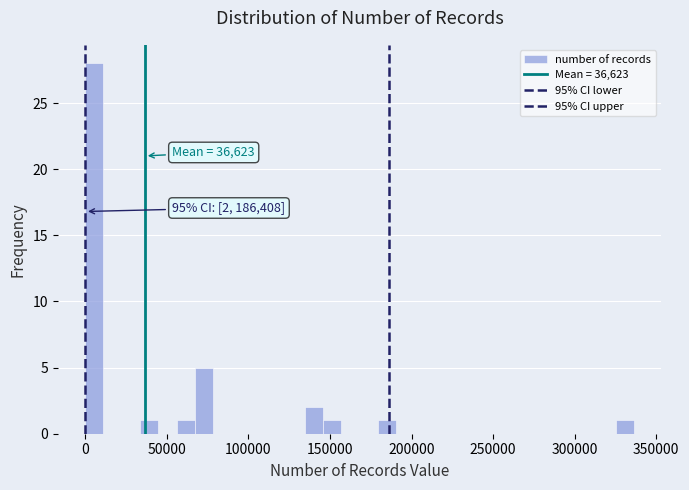

Around what value on the x-axis is the tallest bar? Give the approximate position of its centre, as read against the axis.

5000